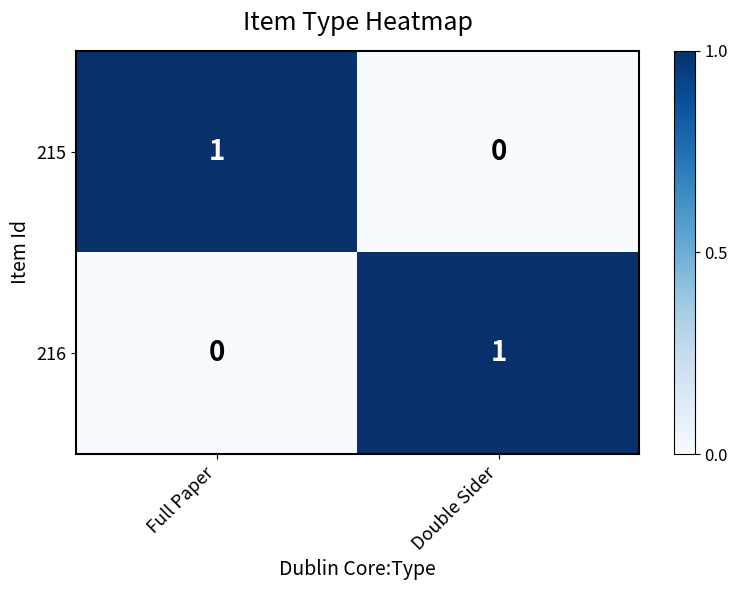

What is the difference between the highest and lowest values at Double Sider?

1